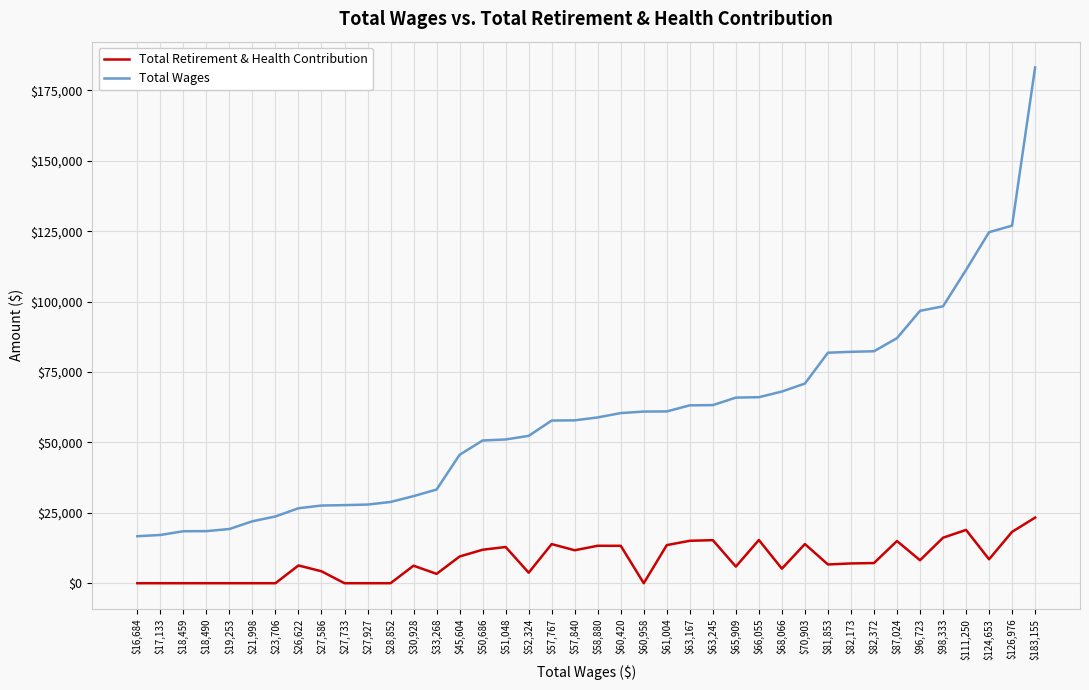

Is it true that Total Retirement & Health Contribution equals 13888 at $57,767?

True